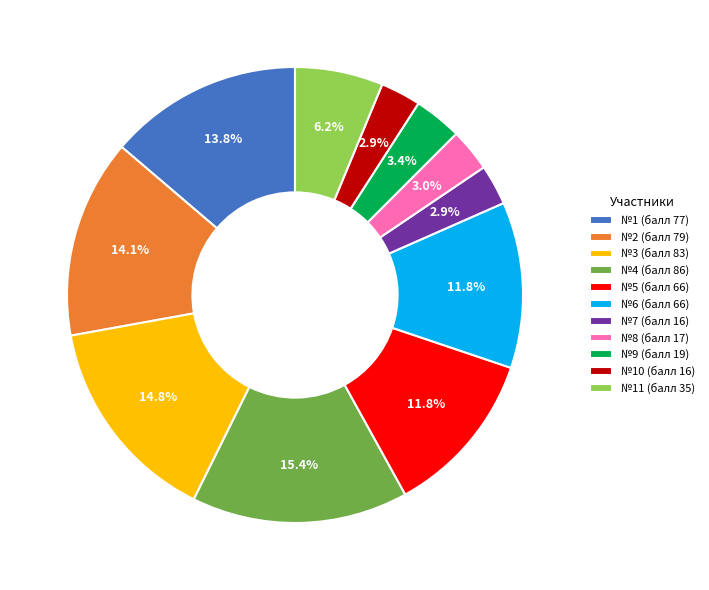

Which has a higher value, №11 (балл 35) or №4 (балл 86)?

№4 (балл 86)